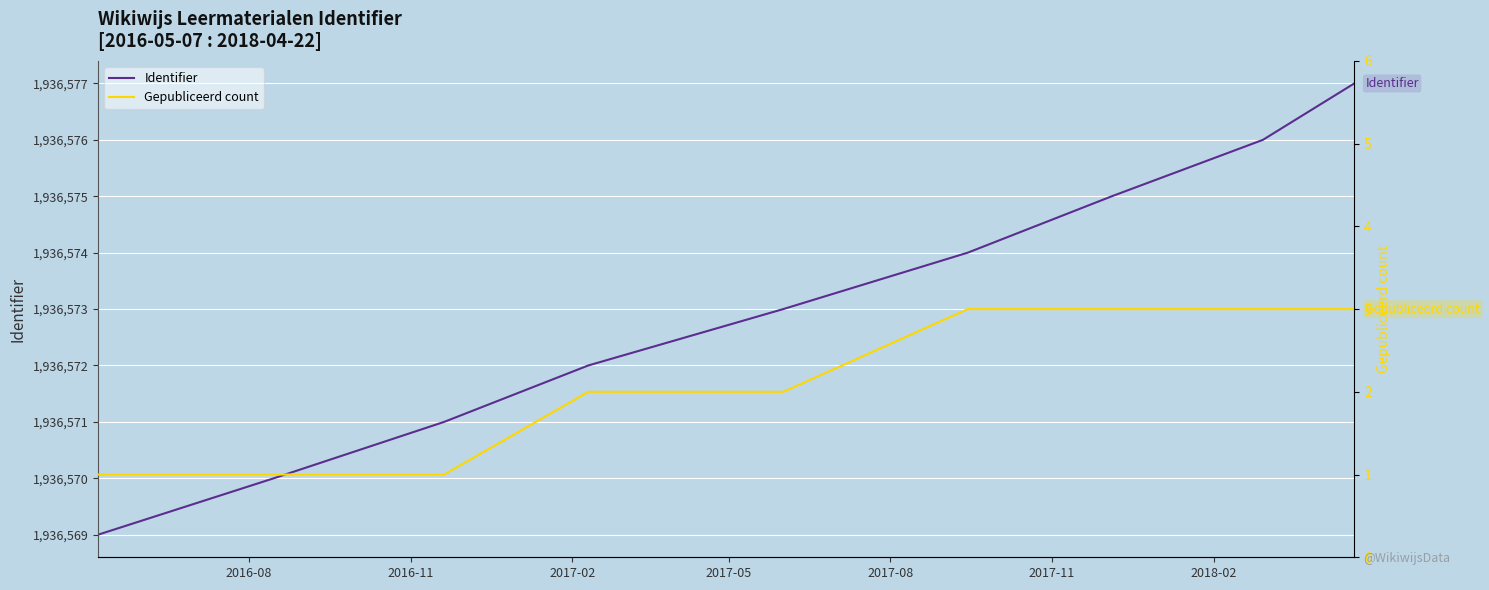

Which series has the largest total across all categories?

Identifier